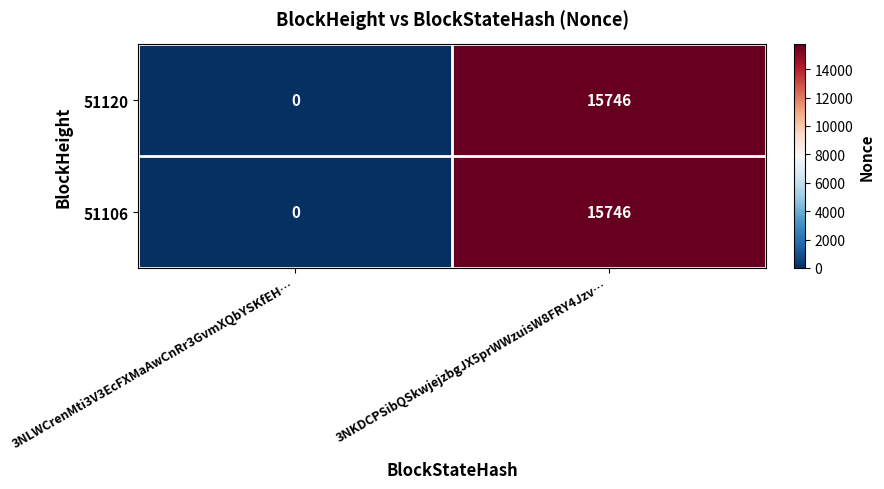

Reading left to right, extract all data points from this chart.

51120: 3NLWCrenMti3V3EcFXMaAwCnRr3GvmXQbYSKfEH…=0	3NKDCPSibQSkwjejzbgJX5prWWzuisW8FRY4Jzv…=15746
51106: 3NLWCrenMti3V3EcFXMaAwCnRr3GvmXQbYSKfEH…=0	3NKDCPSibQSkwjejzbgJX5prWWzuisW8FRY4Jzv…=15746